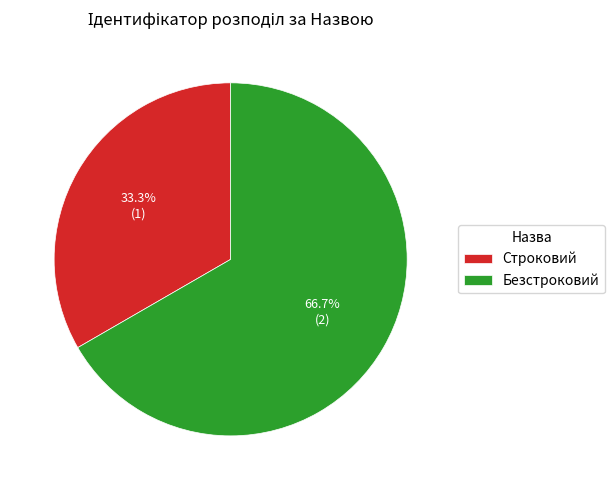

Which category has the smallest portion of the pie?

Строковий